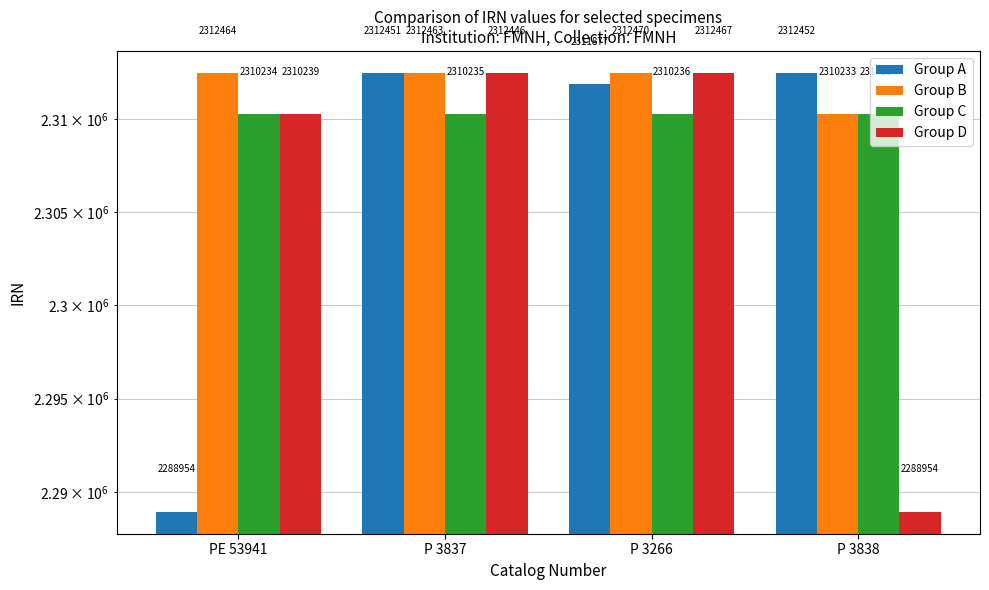

What is the maximum value shown in the chart?

2312470